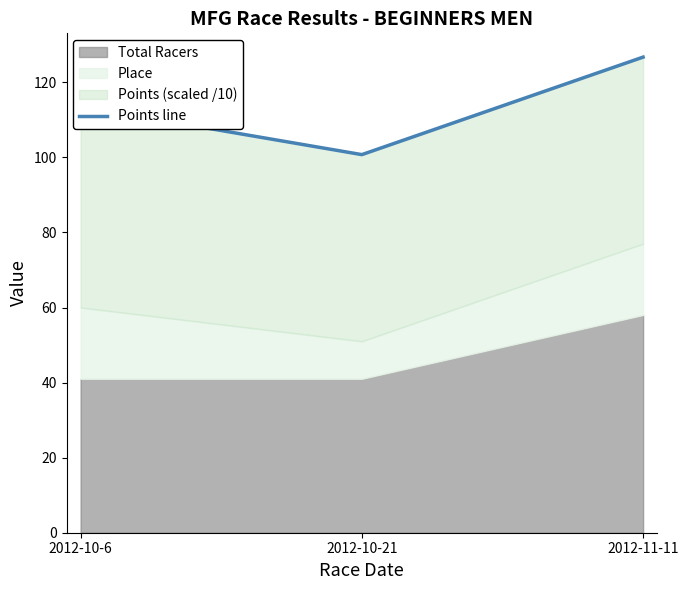

List the labels in order of value, largest first.

2012-11-11, 2012-10-6, 2012-10-21